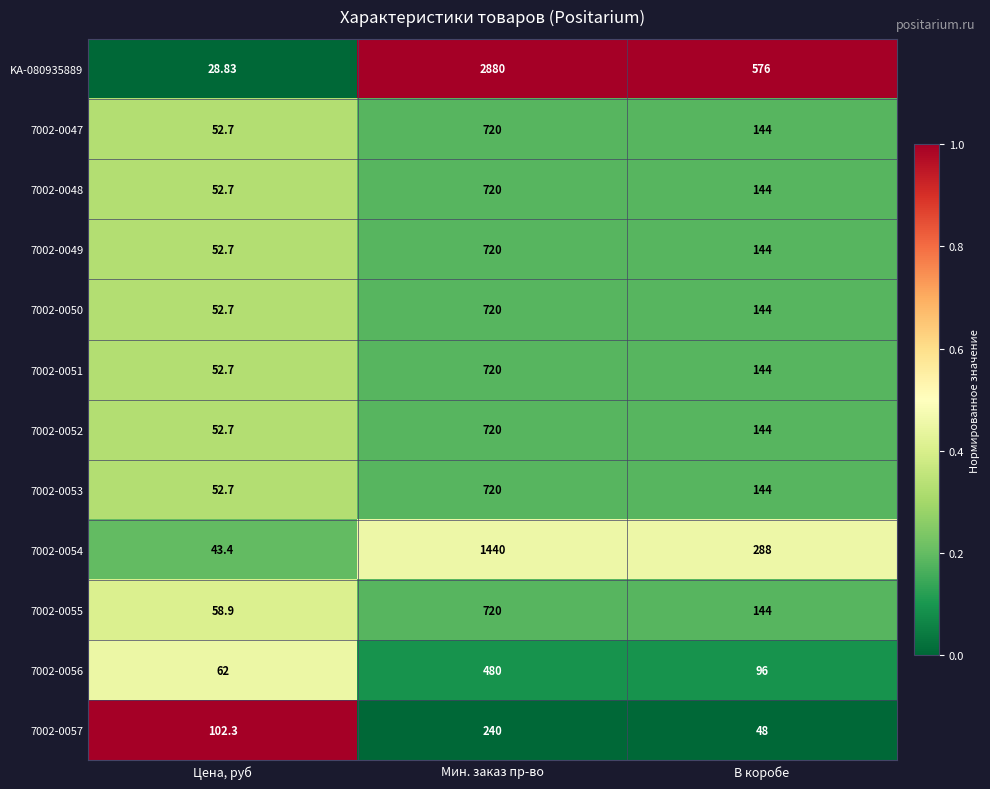

Where is 7002-0047 nearest to the value 386?

В коробе